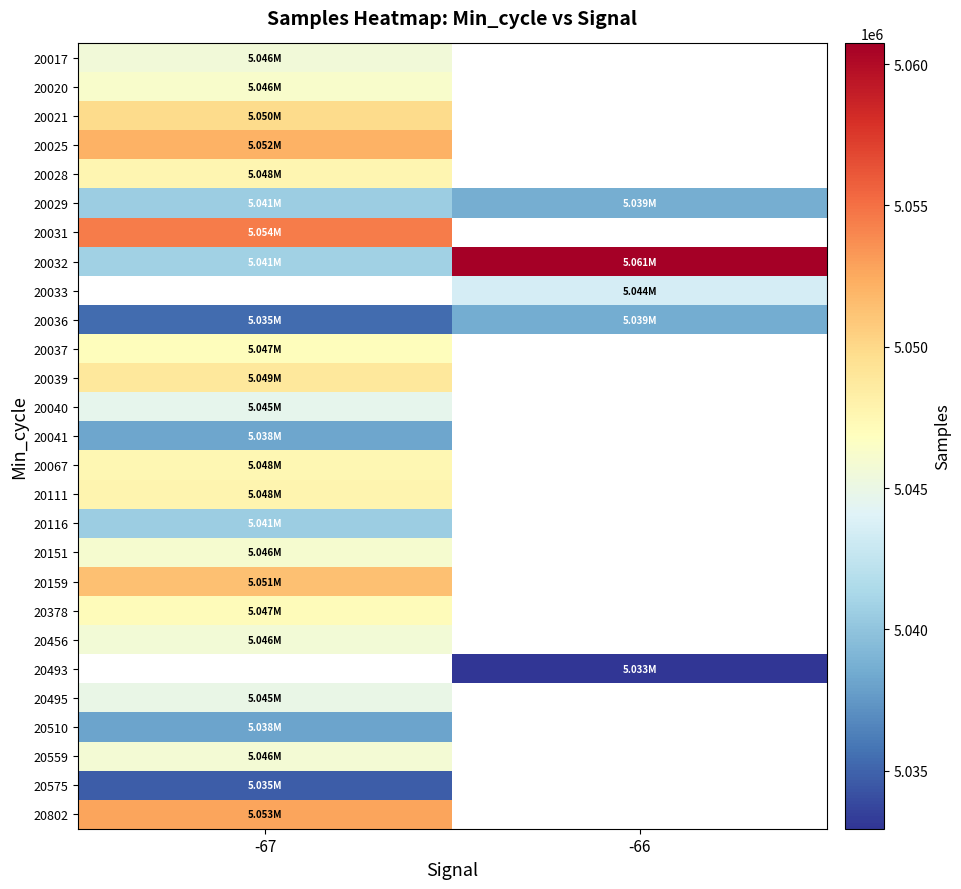

Which label corresponds to the largest value in the chart?

-66